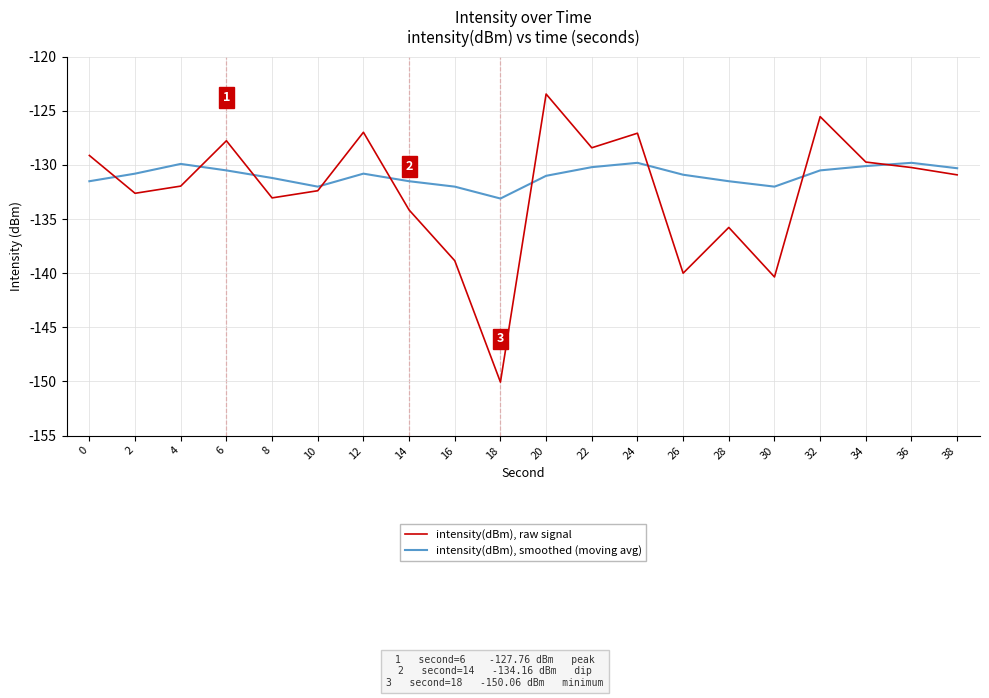

The value of intensity(dBm), smoothed (moving avg) at 6 is -130.5. True or false?

True